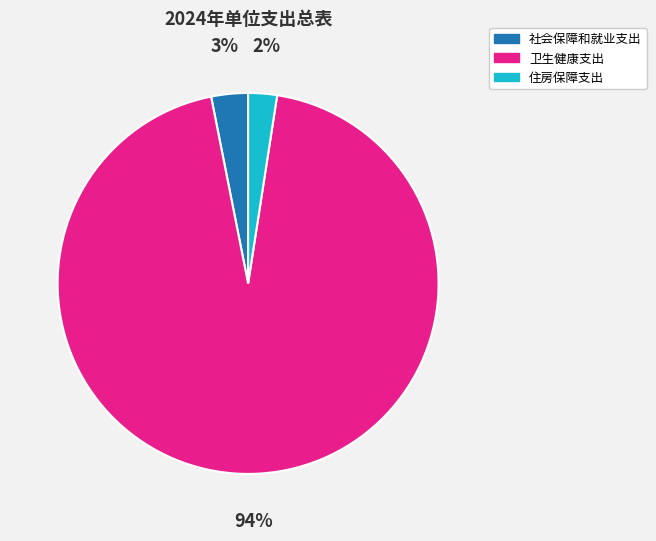

Is it true that 住房保障支出 is 2% of the pie?

True